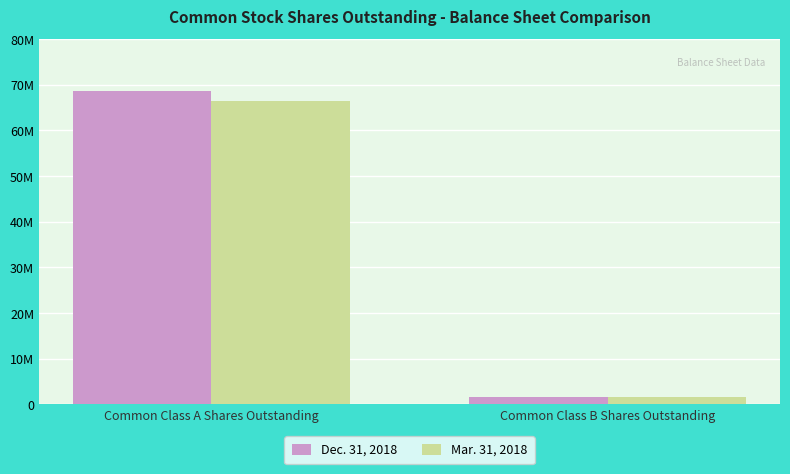

List the labels in order of Mar. 31, 2018 value, smallest first.

Common Class B Shares Outstanding, Common Class A Shares Outstanding